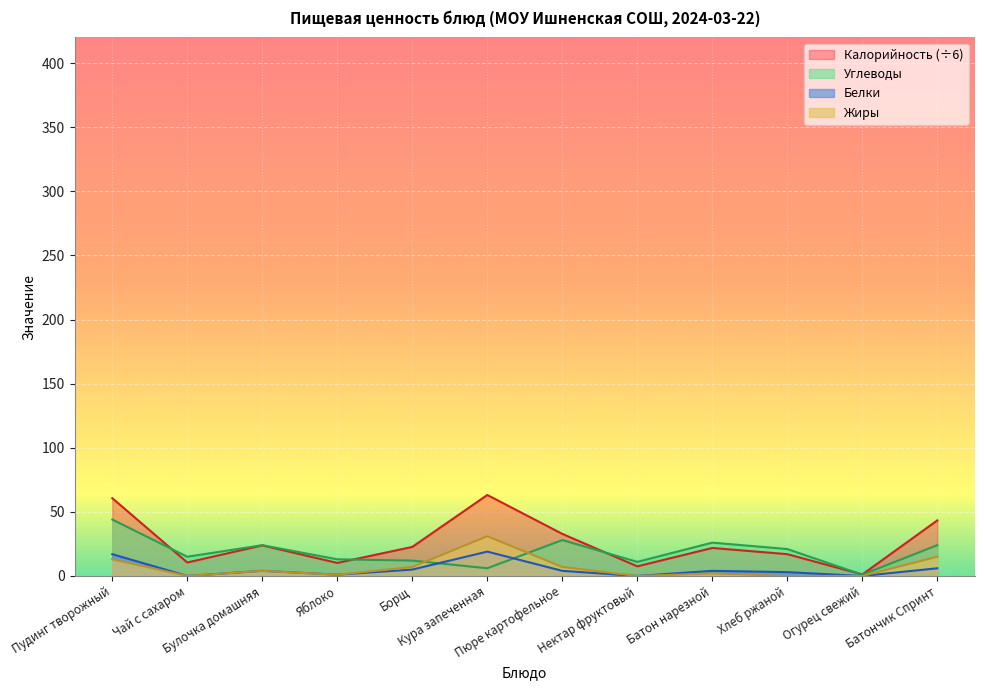

In Калорийность, how many points are higher than both neighbors (excluding endpoints)?

3